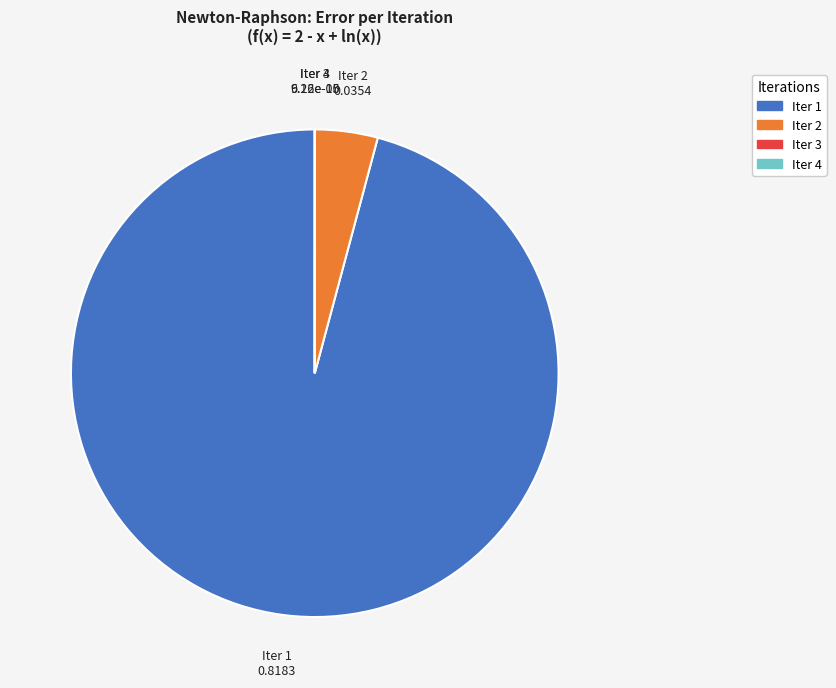

Is there a majority slice in this chart?

Yes